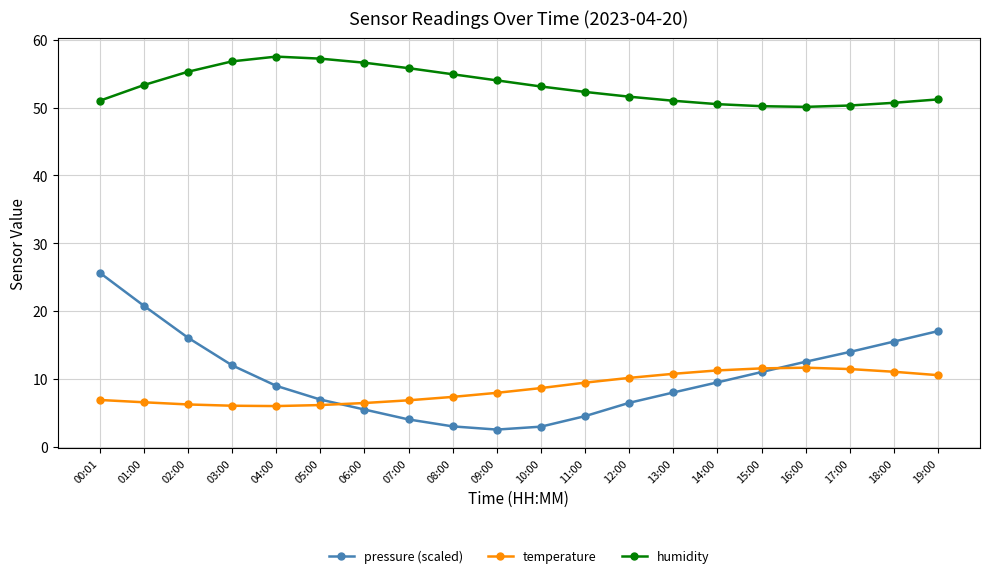

What position from the right is 18:00?

2